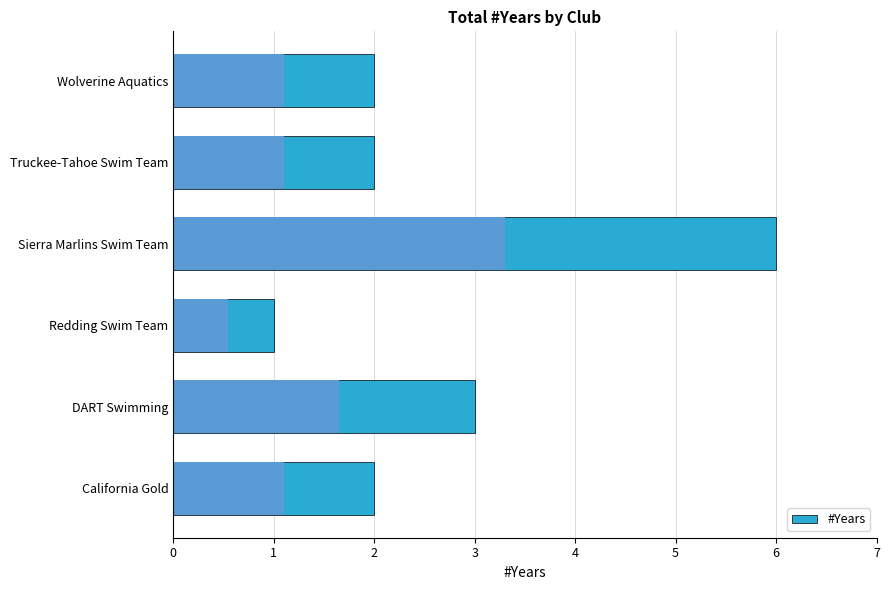

Does the chart contain any negative values?

No